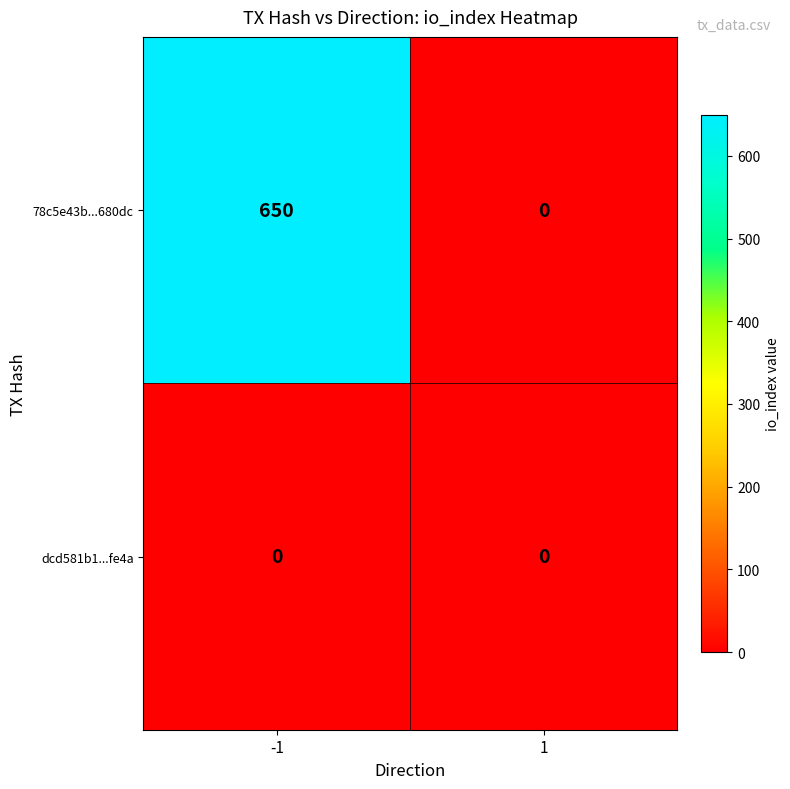

What is the difference between the 78c5e43b...680dc values at 1 and -1?

650